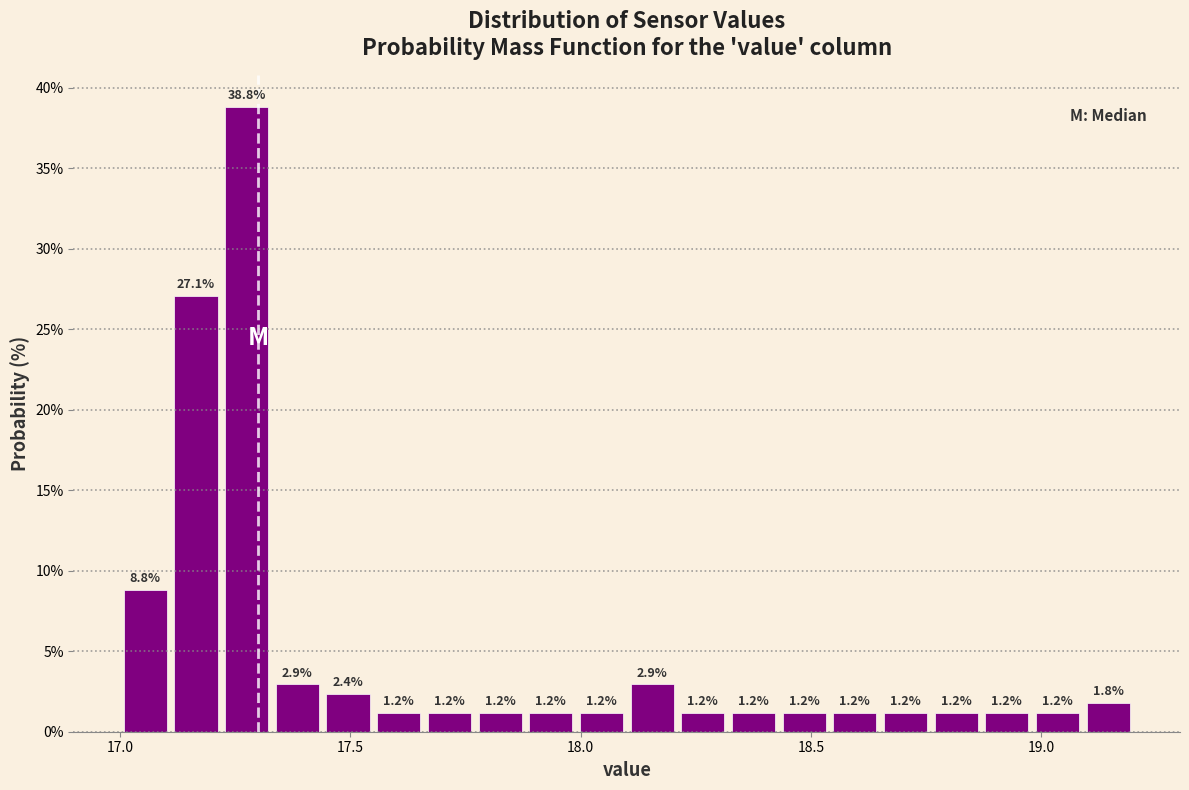

Read against the x-axis, roughly where is the centre of the tallest bar?

17.30